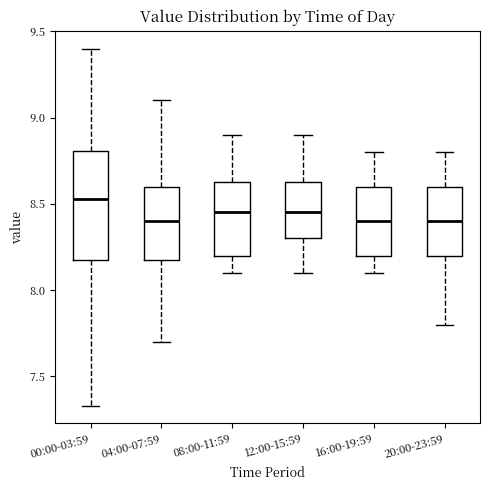

Which box has the highest median line?

00:00-03:59